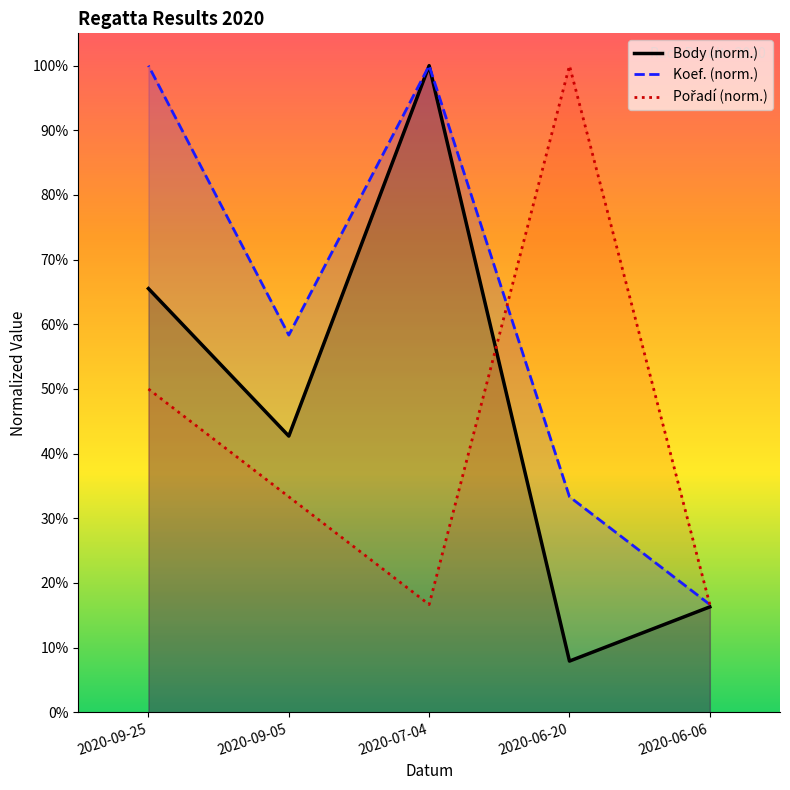

True or false: Body (norm.) and Pořadí (norm.) intersect in this chart.

True